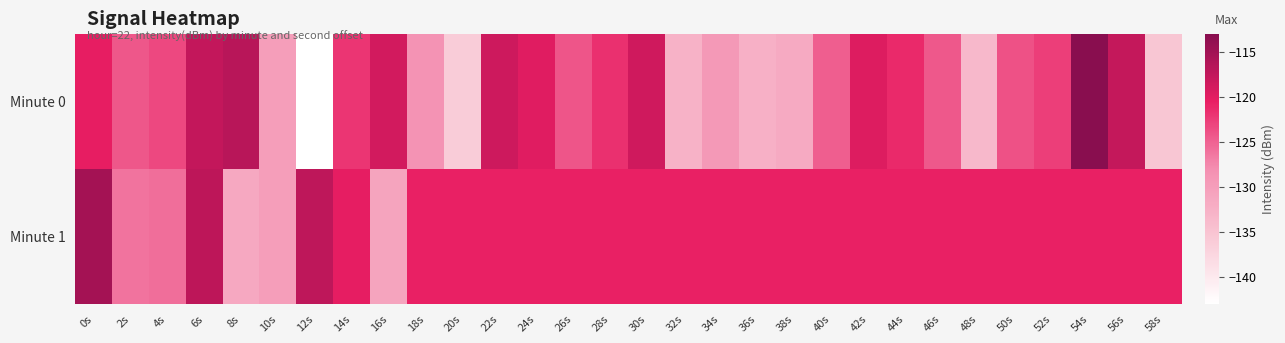

What is the spread (max minus min) of values at 50s?

3.3